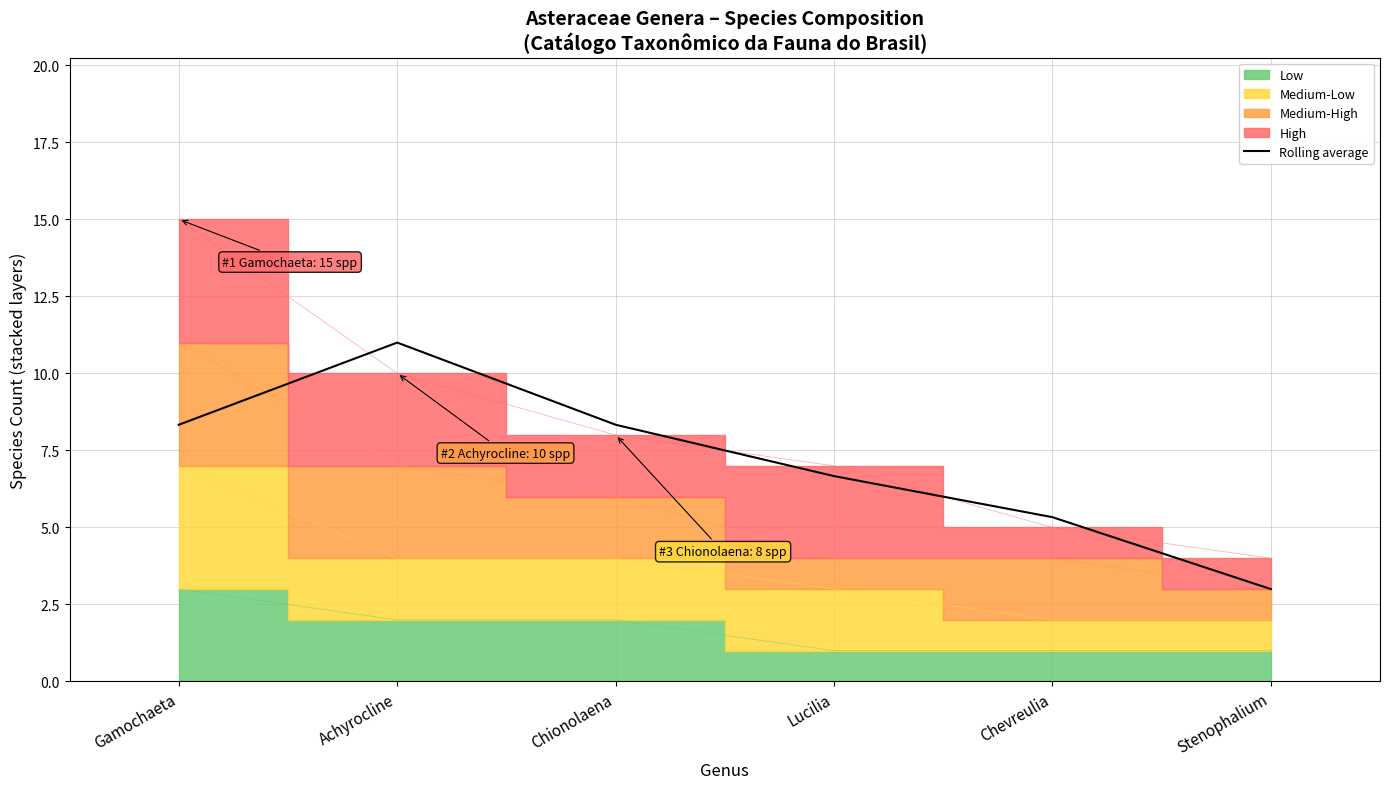

How many lines are shown in the chart?

1